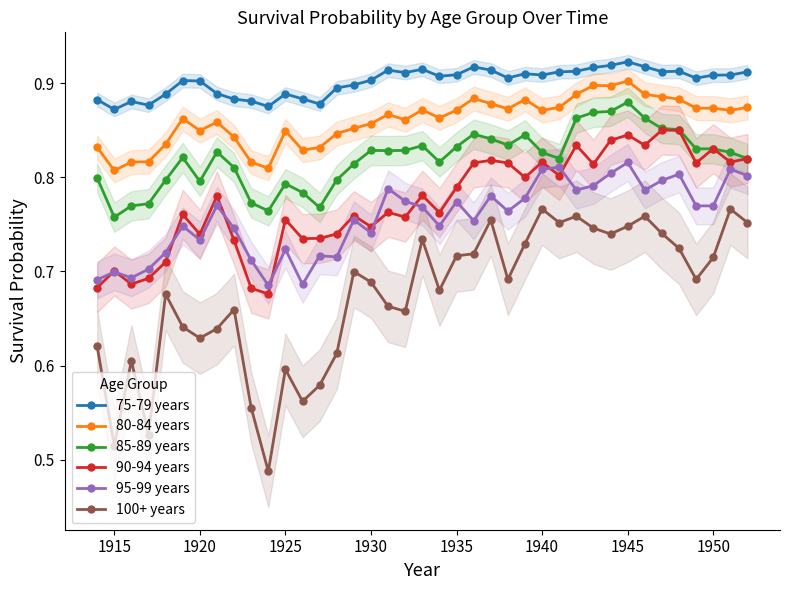

At which category does 95-99 years reach its first local peak?

1915